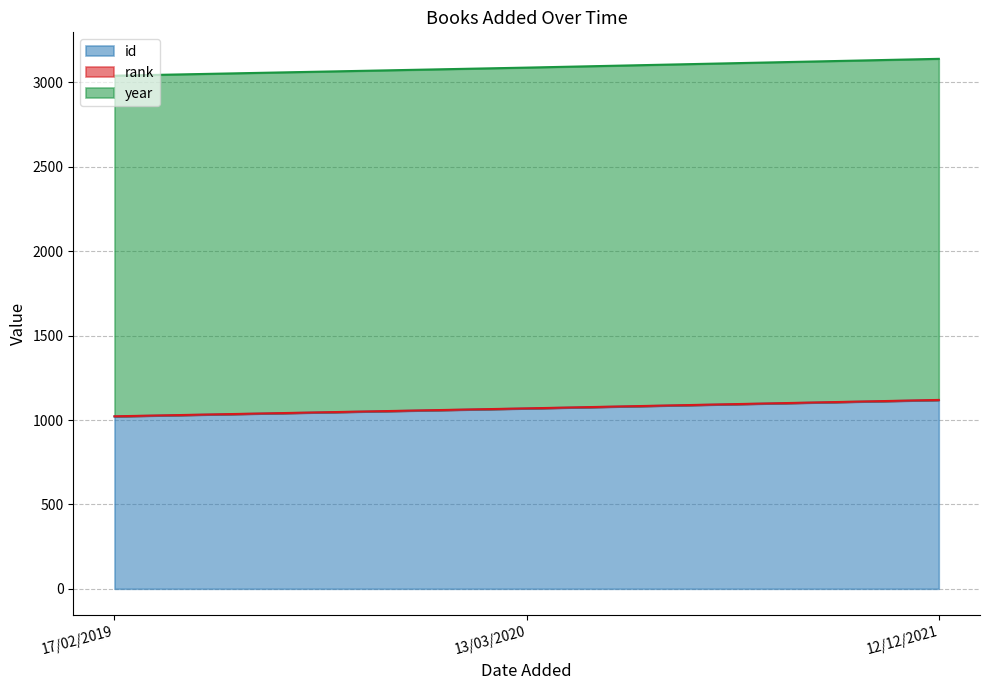

What is the spread (max minus min) of values at 17/02/2019?

2019